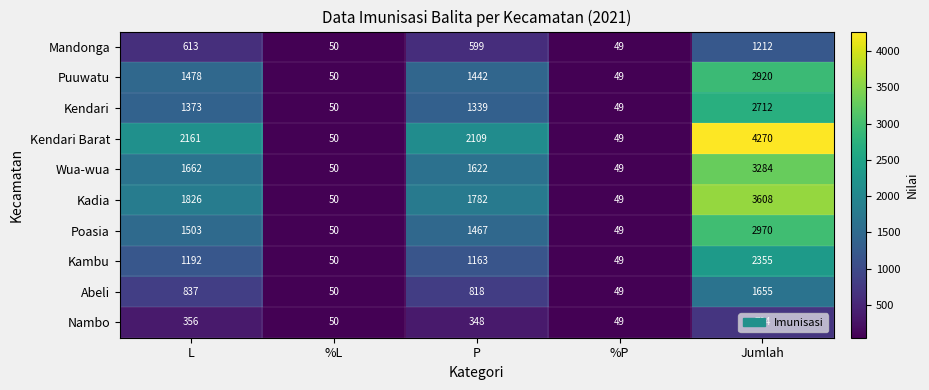

Between P and Jumlah, which series saw the biggest shift?

Kendari Barat